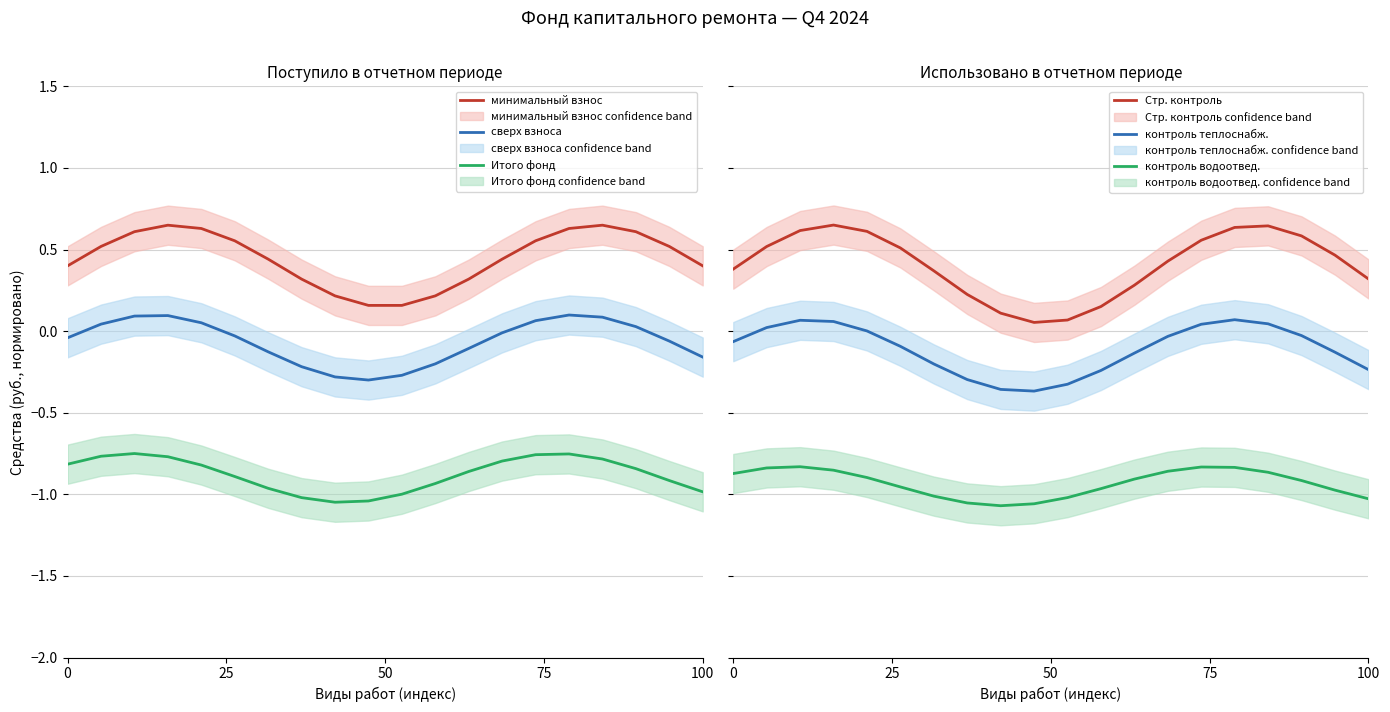

True or false: контроль теплоснабж. and Стр. контроль cross at least once.

False